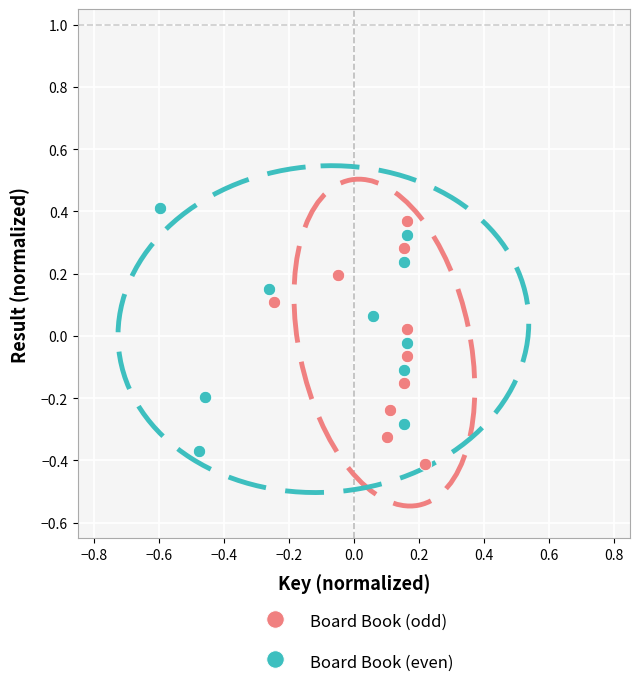

What are all the series names shown in the legend?

Board Book (odd), Board Book (even)